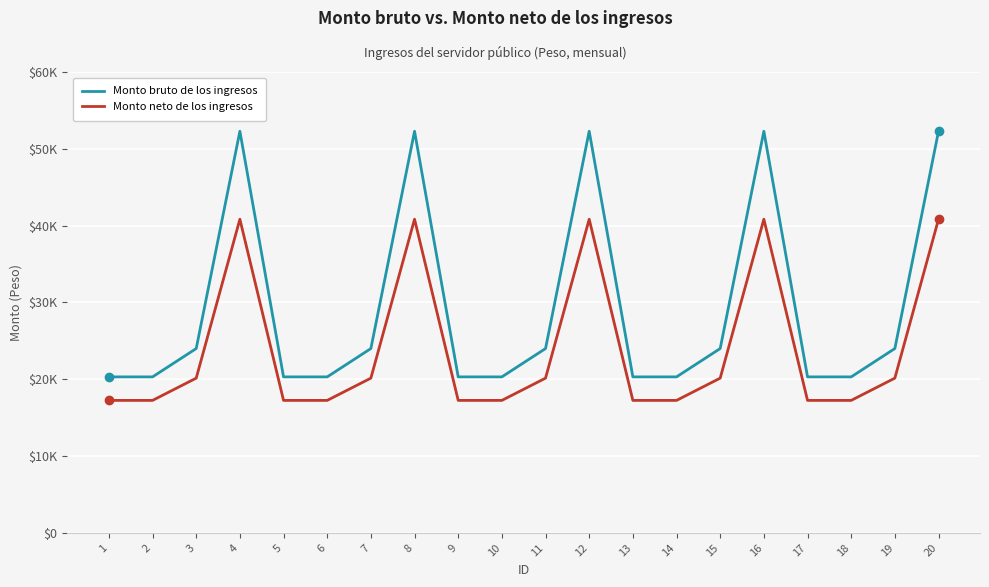

True or false: Monto neto de los ingresos and Monto bruto de los ingresos intersect in this chart.

False